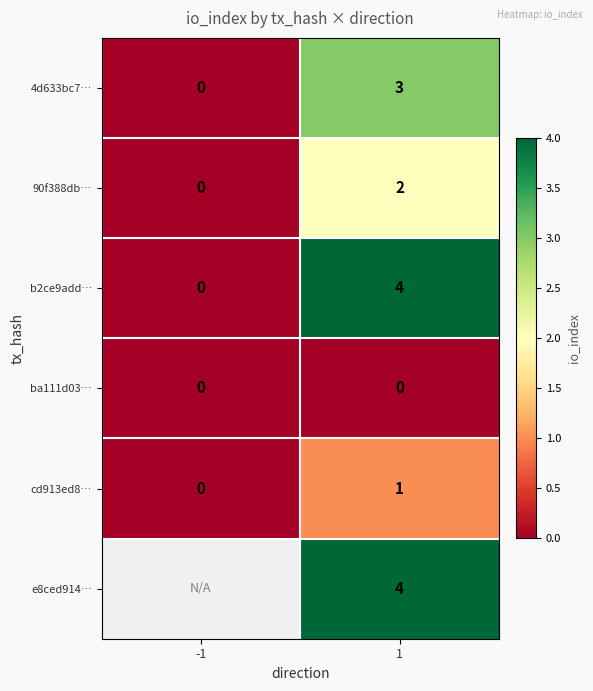

The cd913ed8… series shows 0 at -1. True or false?

True